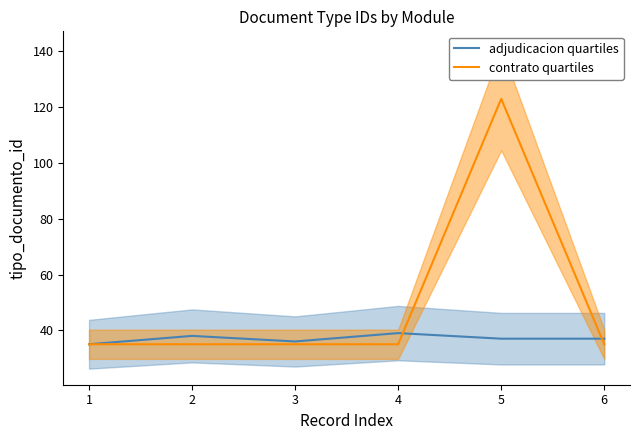

The value of adjudicacion quartiles at 5 is 23. True or false?

False